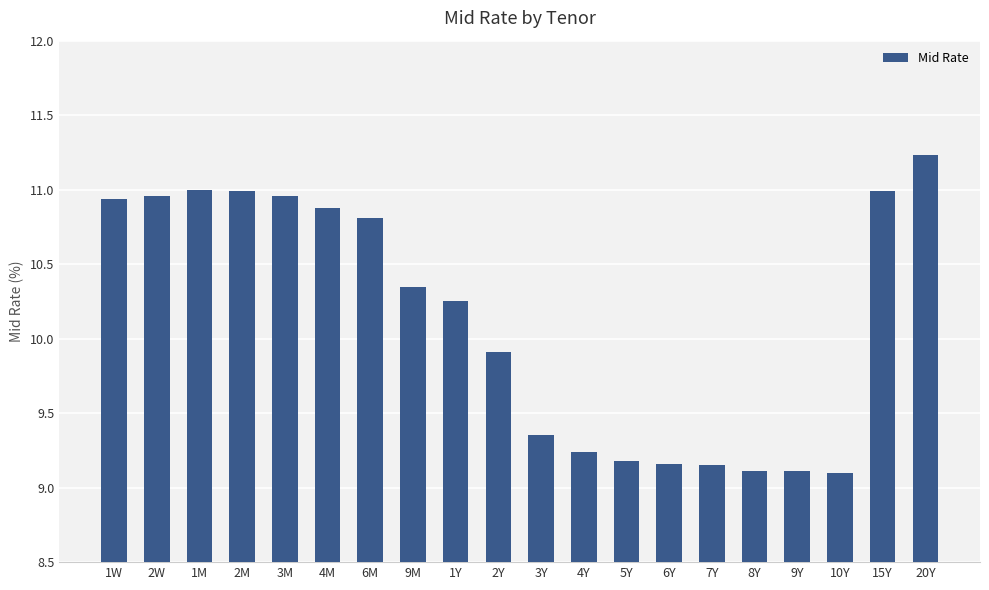

What is the sum of all values?

202.7